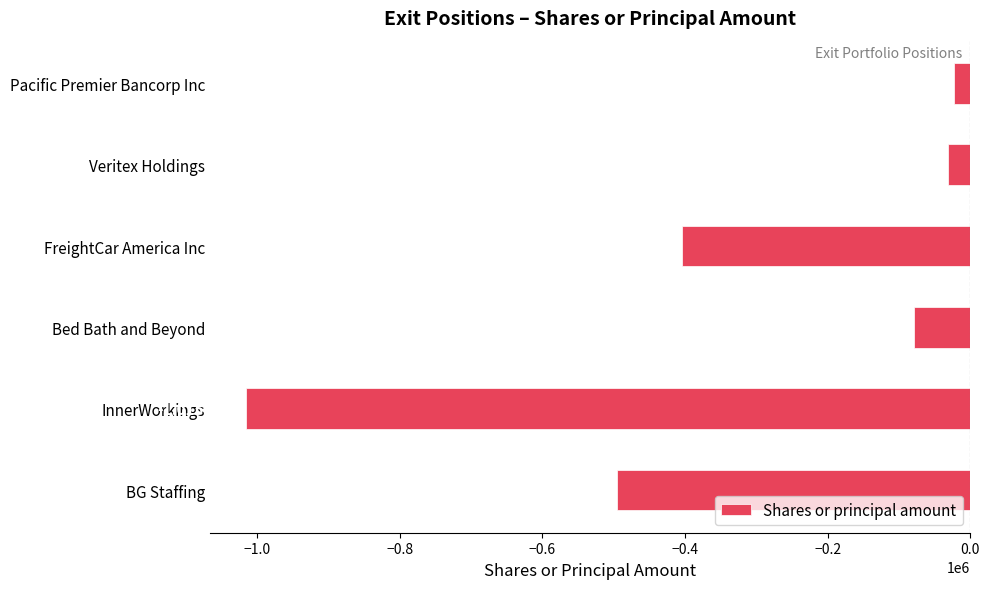

Rank the categories by value from lowest to highest.

InnerWorkings, BG Staffing, FreightCar America Inc, Bed Bath and Beyond, Veritex Holdings, Pacific Premier Bancorp Inc